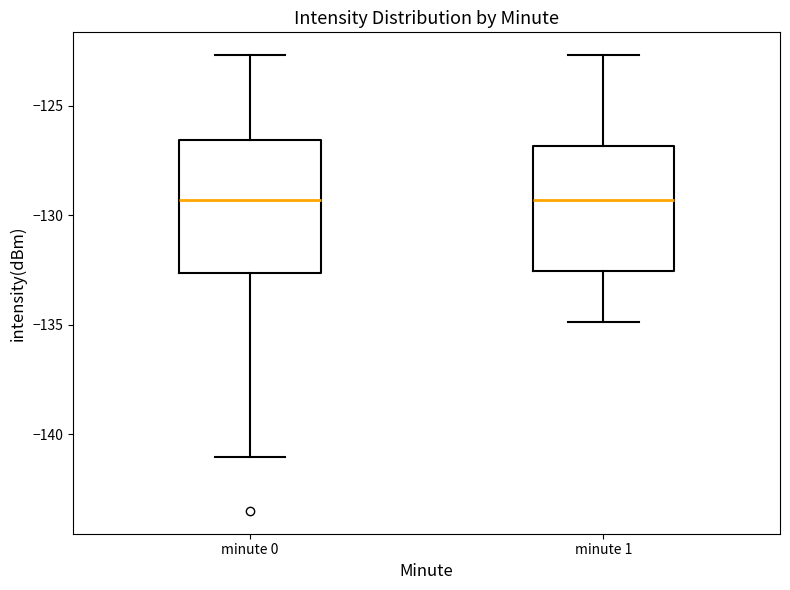

Reading left to right, transcribe this box plot: for each box, give where its median line is, the range the box spans, and where its two whiskers end, as read against the y-axis. The values are not printed on the chart, so give them approximately, as read against the axis.

minute 0: median -129.5, box -132.5 to -126.5, whiskers -141.0 to -122.5
minute 1: median -129.5, box -132.5 to -127.0, whiskers -135.0 to -122.5